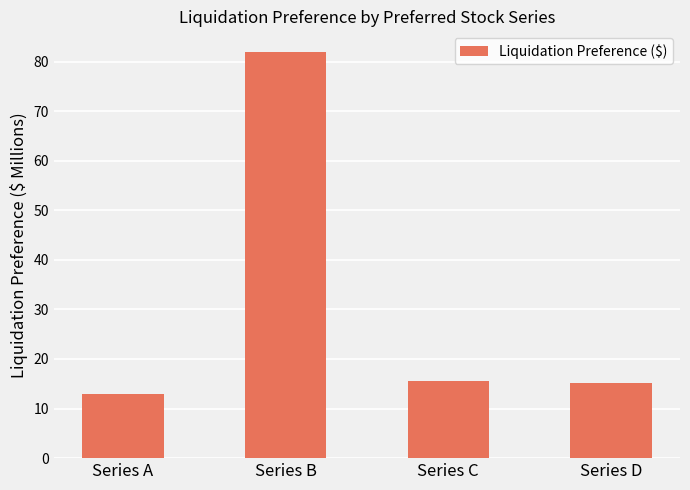

Reading left to right, what are all the values shown in this chart?

13.0	82.0	15.5	15.1